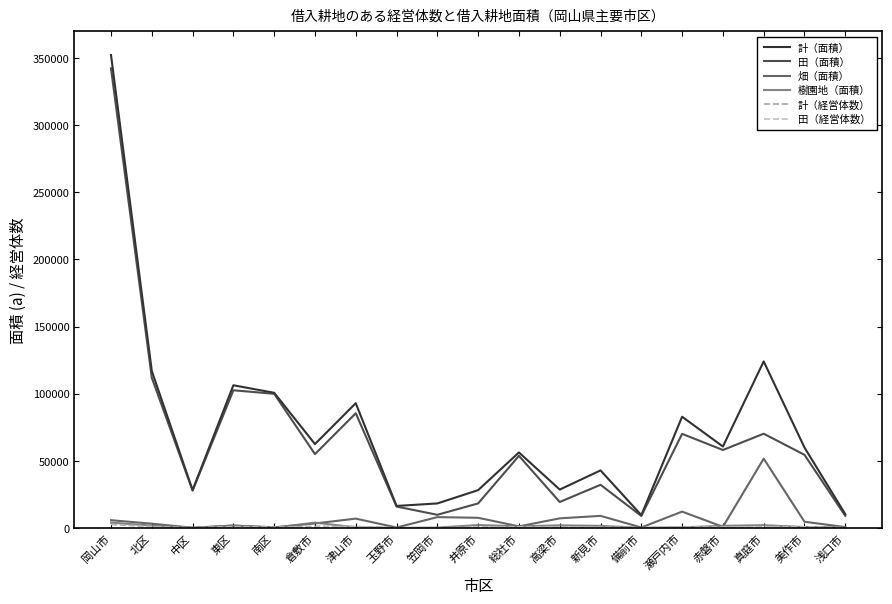

True or false: 樹園地（面積） and 田（面積） intersect in this chart.

False